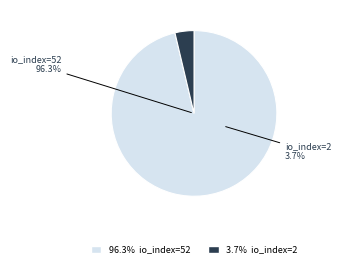

What is the ratio of the value at tx_hash_1 to the value at tx_hash_2?

26.0